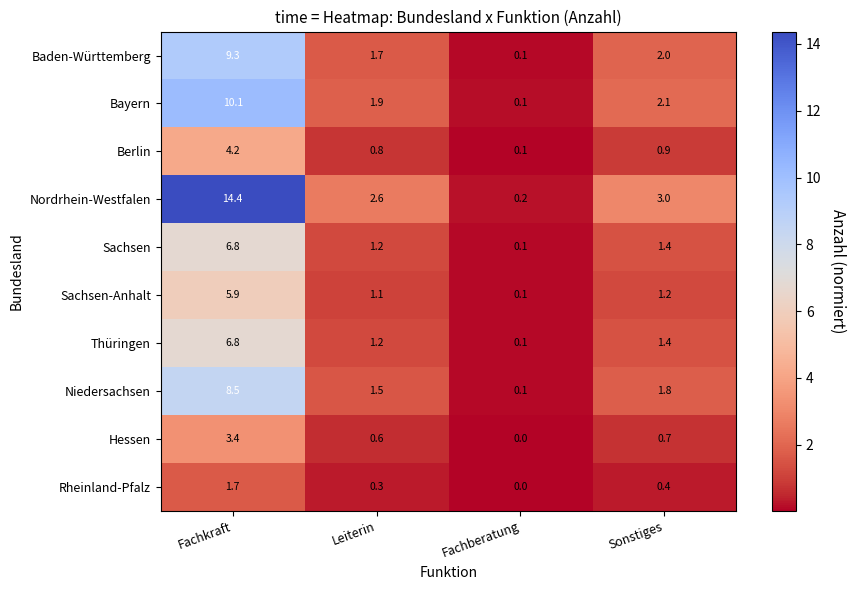

Rank the categories by Sachsen value from highest to lowest.

Fachkraft, Sonstiges, Leiterin, Fachberatung